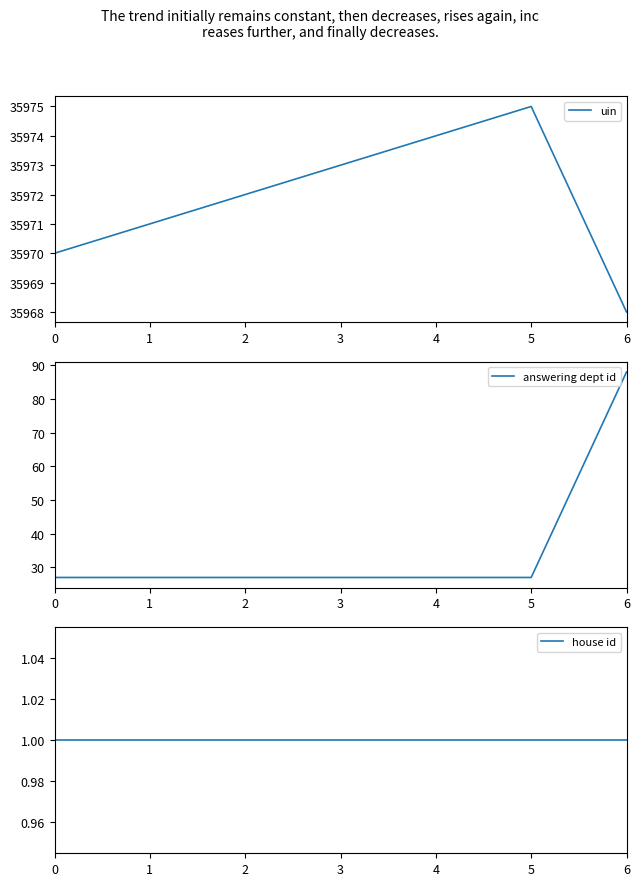

Which has a higher value, 4 or 0?

4